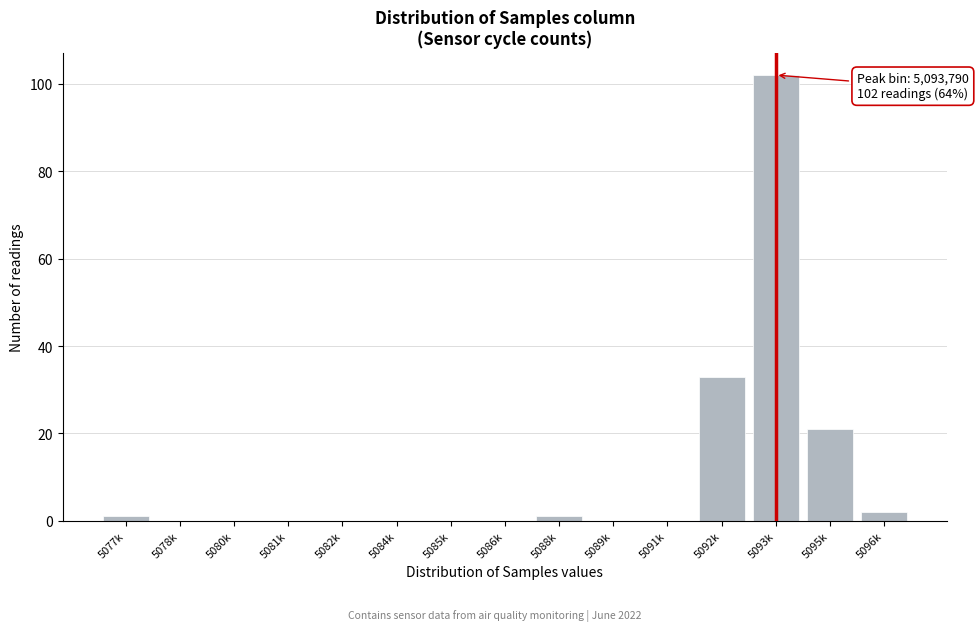

Reading right to left, transcribe all the data shown in this chart.

5096k=2	5095k=21	5093k=102	5092k=33	5091k=0	5089k=0	5088k=1	5086k=0	5085k=0	5084k=0	5082k=0	5081k=0	5080k=0	5078k=0	5077k=1